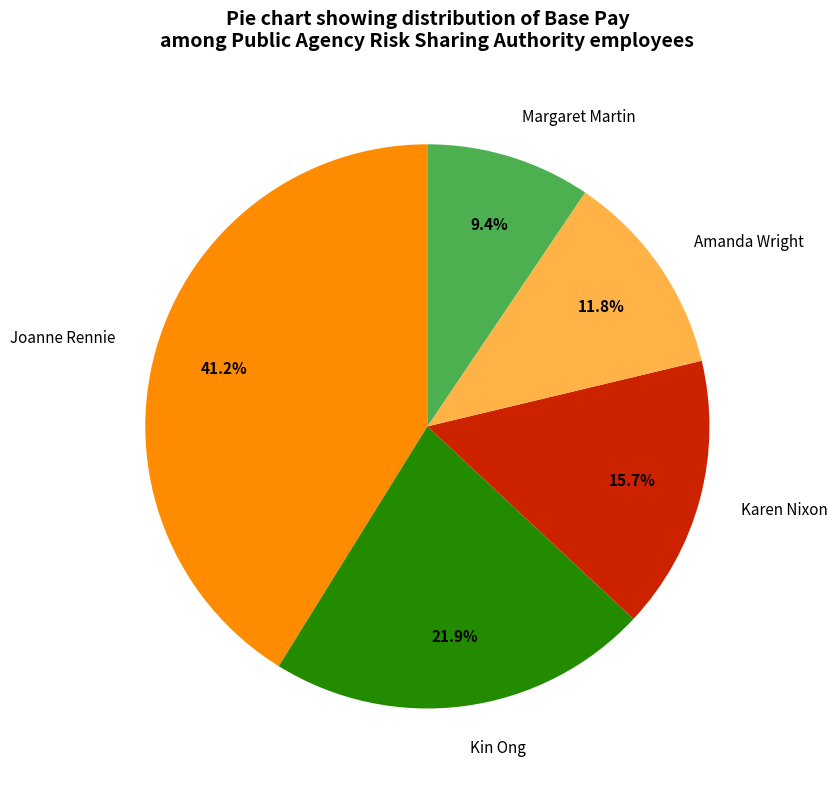

To the nearest percent, what is the difference between the largest and smallest slice percentages?

32%